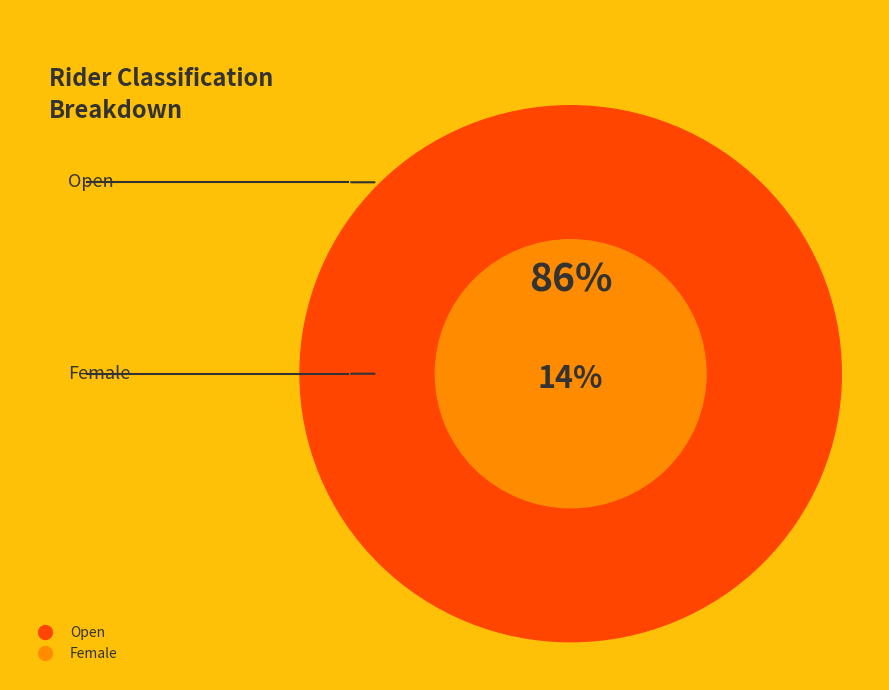

What is the largest slice in the pie chart?

Open